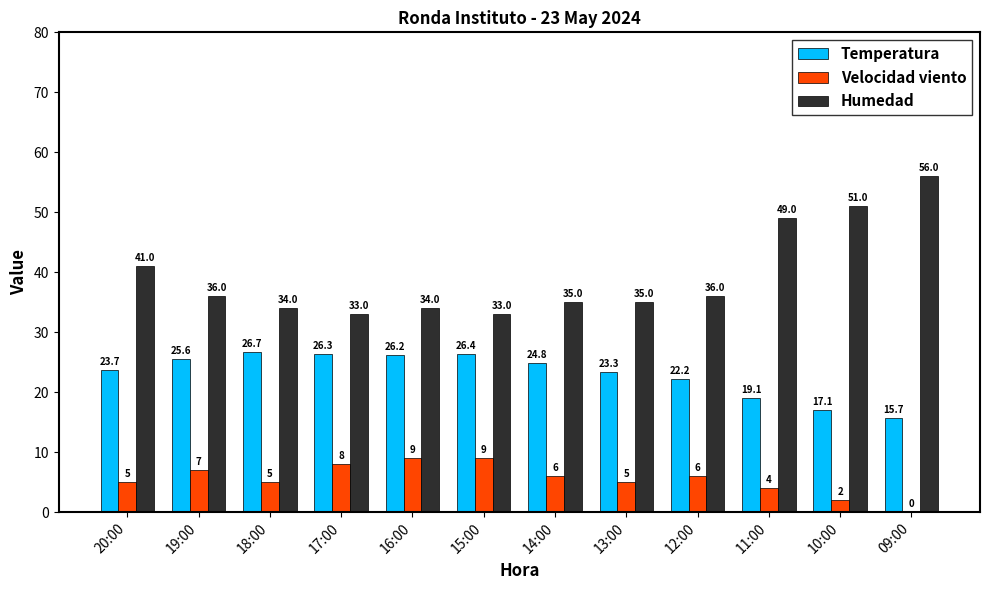

Is the value of Humedad at 18:00 greater than the value of Velocidad viento at 20:00?

Yes